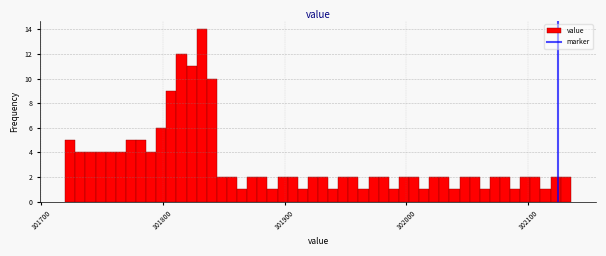

Read against the x-axis, roughly where is the centre of the tallest bar?

101830